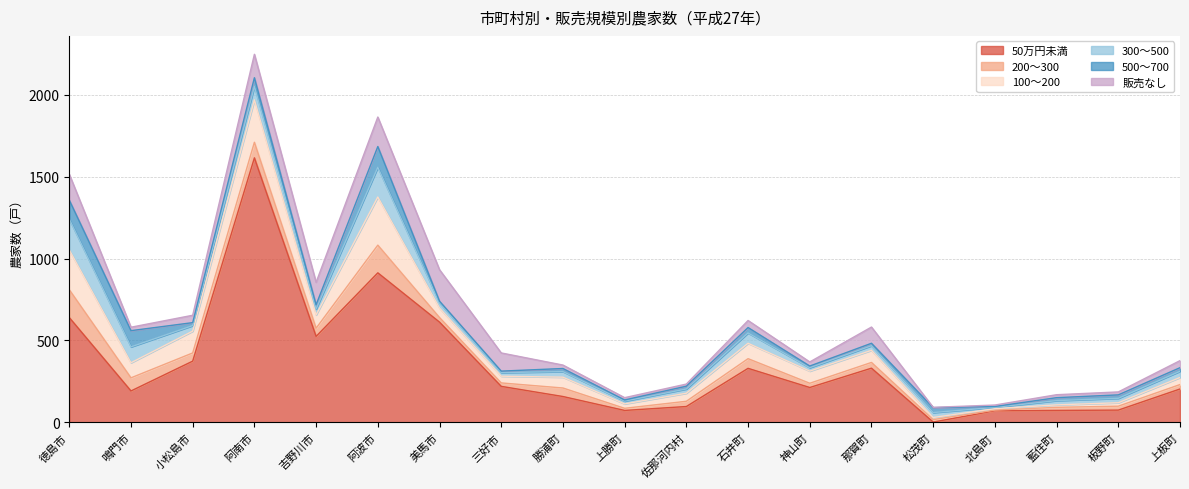

Which series changed the most between 佐那河内村 and 上板町?

50万円未満